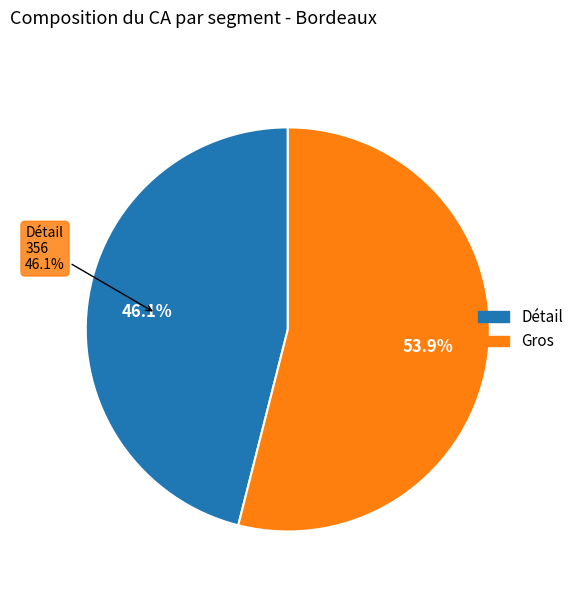

What is the smallest slice in the pie chart?

Détail